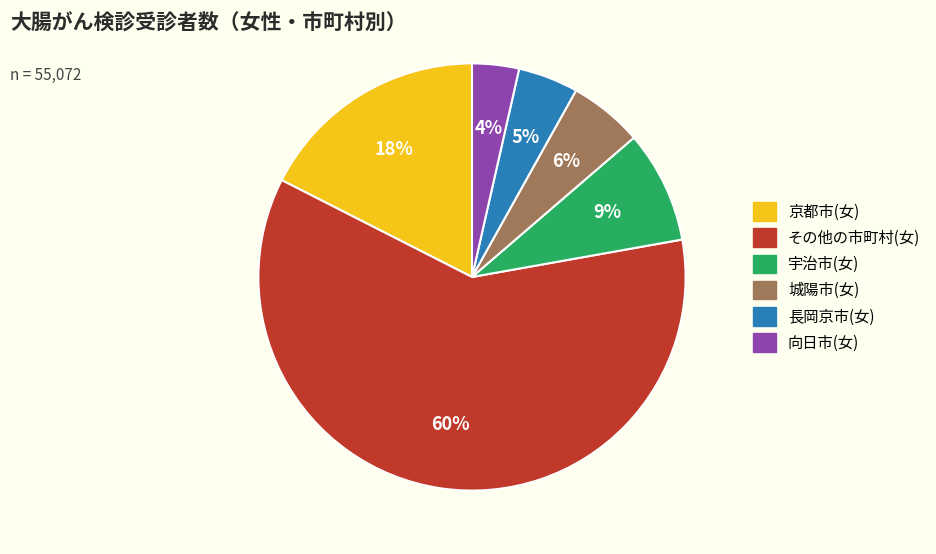

To the nearest percent, what is the average slice percentage?

17%